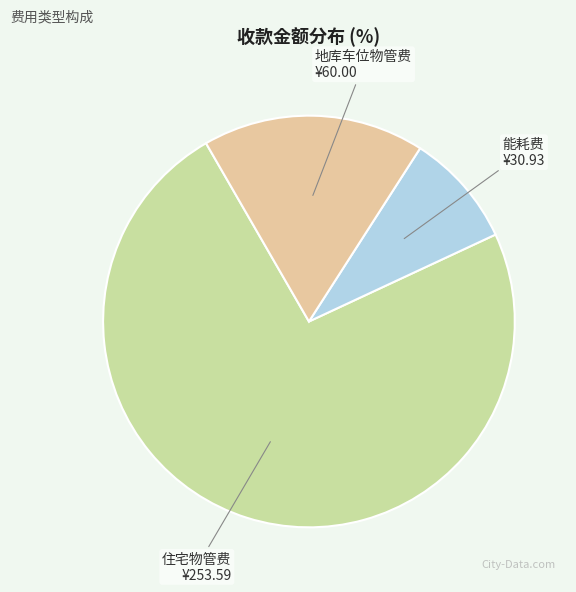

Which has a higher value, 地库车位物管费 or 能耗费?

地库车位物管费